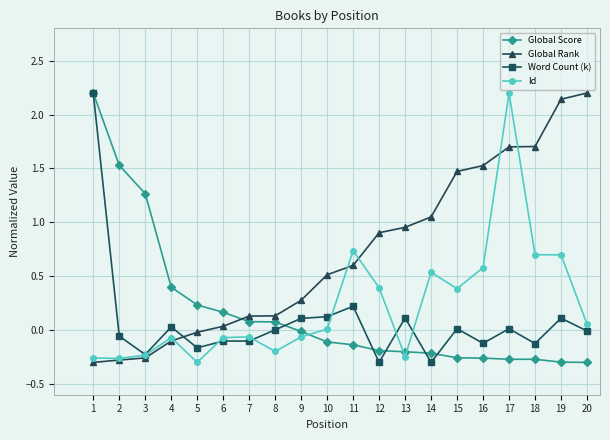

At which category does Word Count (k) reach its first local peak?

4